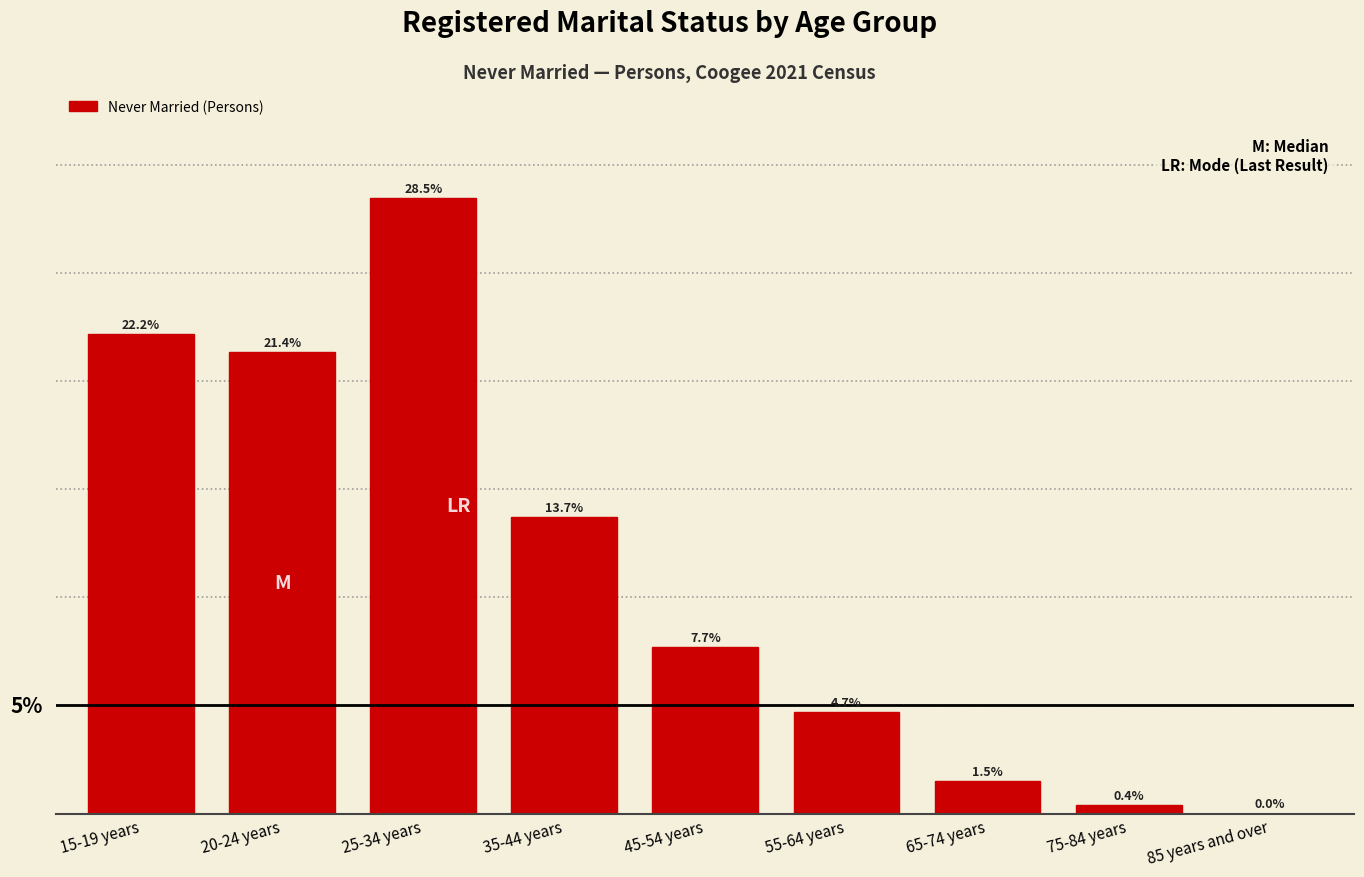

Which category has the highest value across all series?

25-34 years